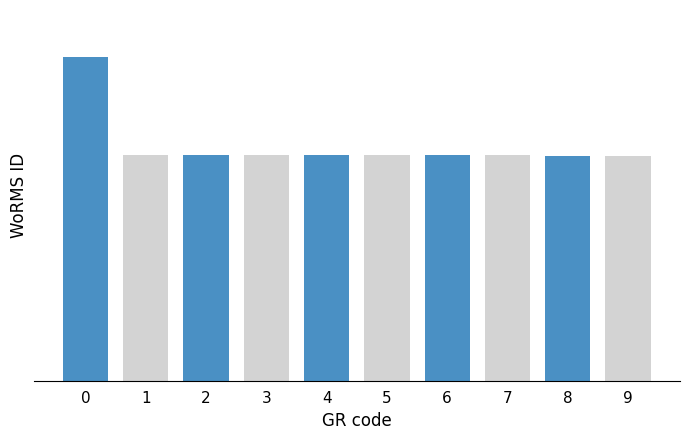

Are the bars horizontal?

No